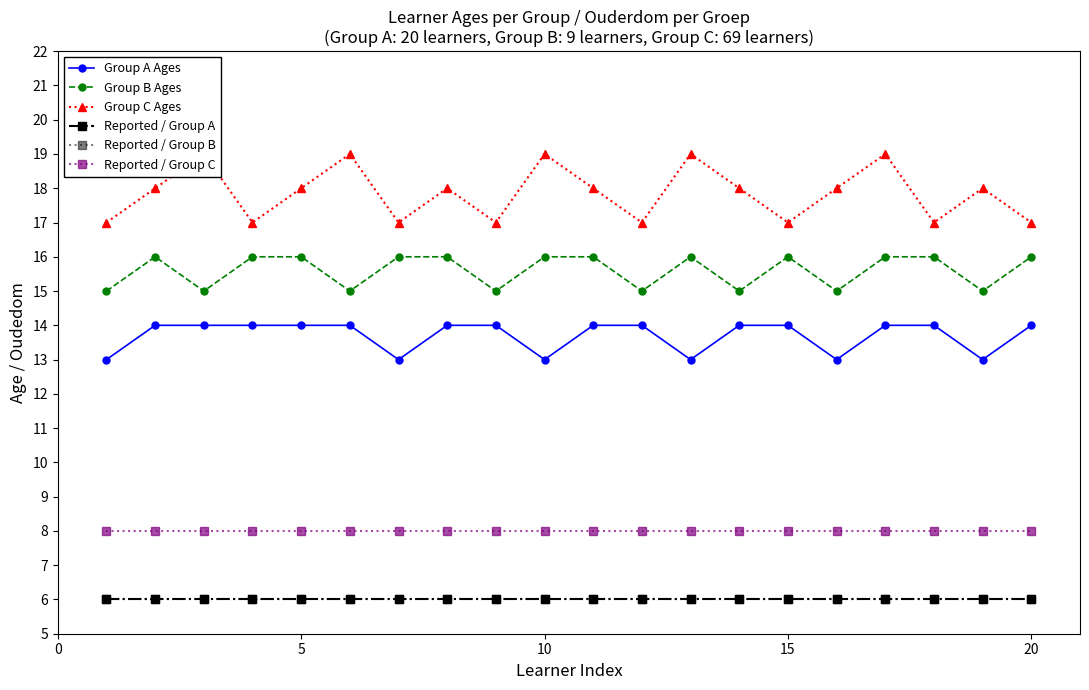

Is the value of Reported / Group B at 7 greater than the value of Group A Ages at 9?

No